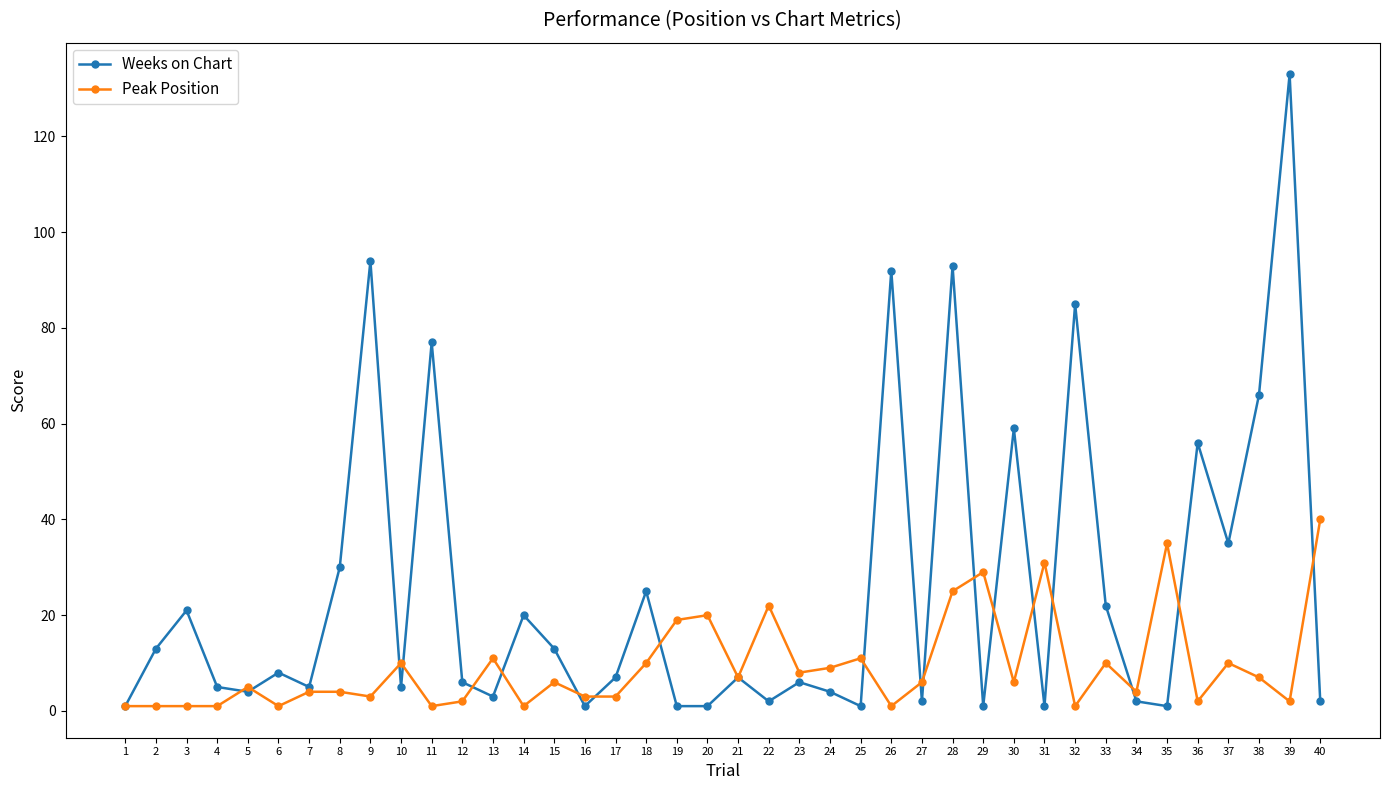

What is the difference between the maximum and second lowest values in the Weeks on Chart series?

132